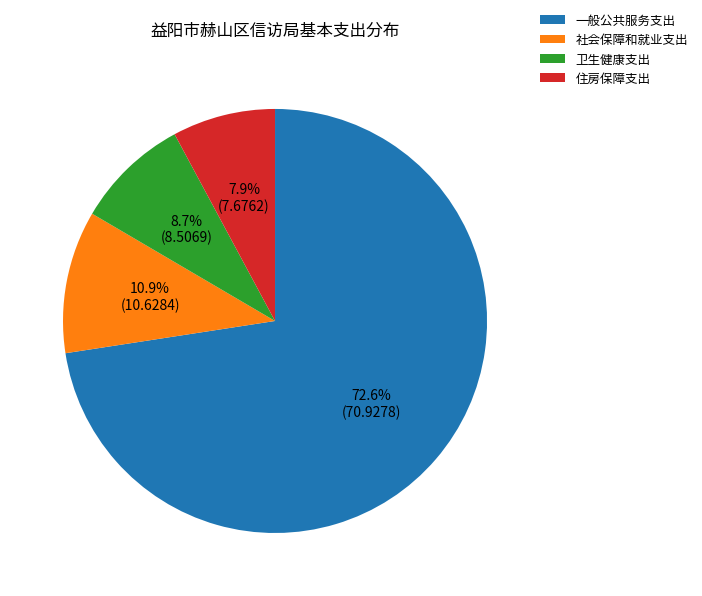

To the nearest percent, what portion does 住房保障支出 represent?

8%